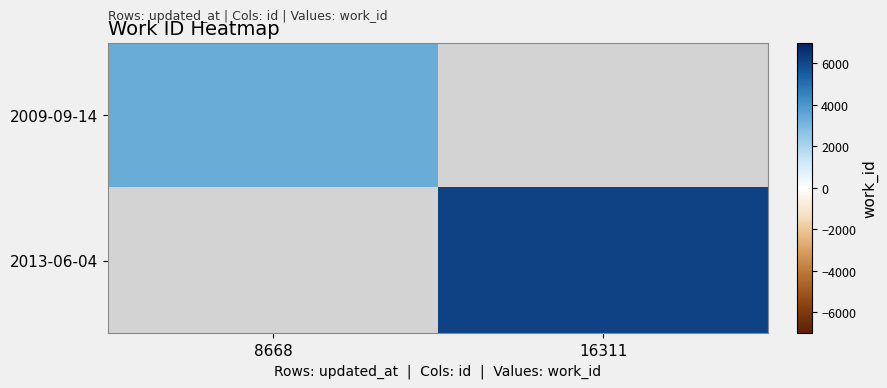

Is the value of 2009-09-14 at 16311 greater than the value of 2013-06-04 at 8668?

No